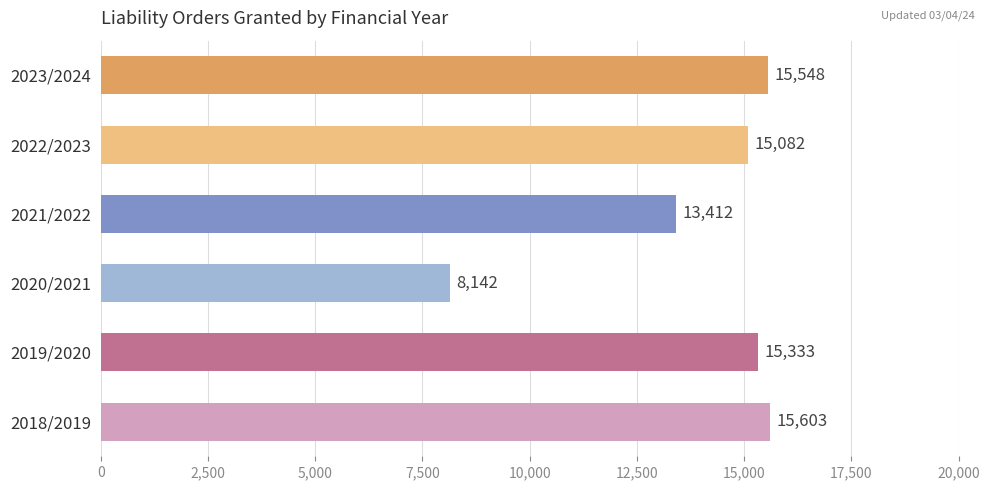

Reading bottom to top, list all the values displayed in this chart.

15603	15333	8142	13412	15082	15548